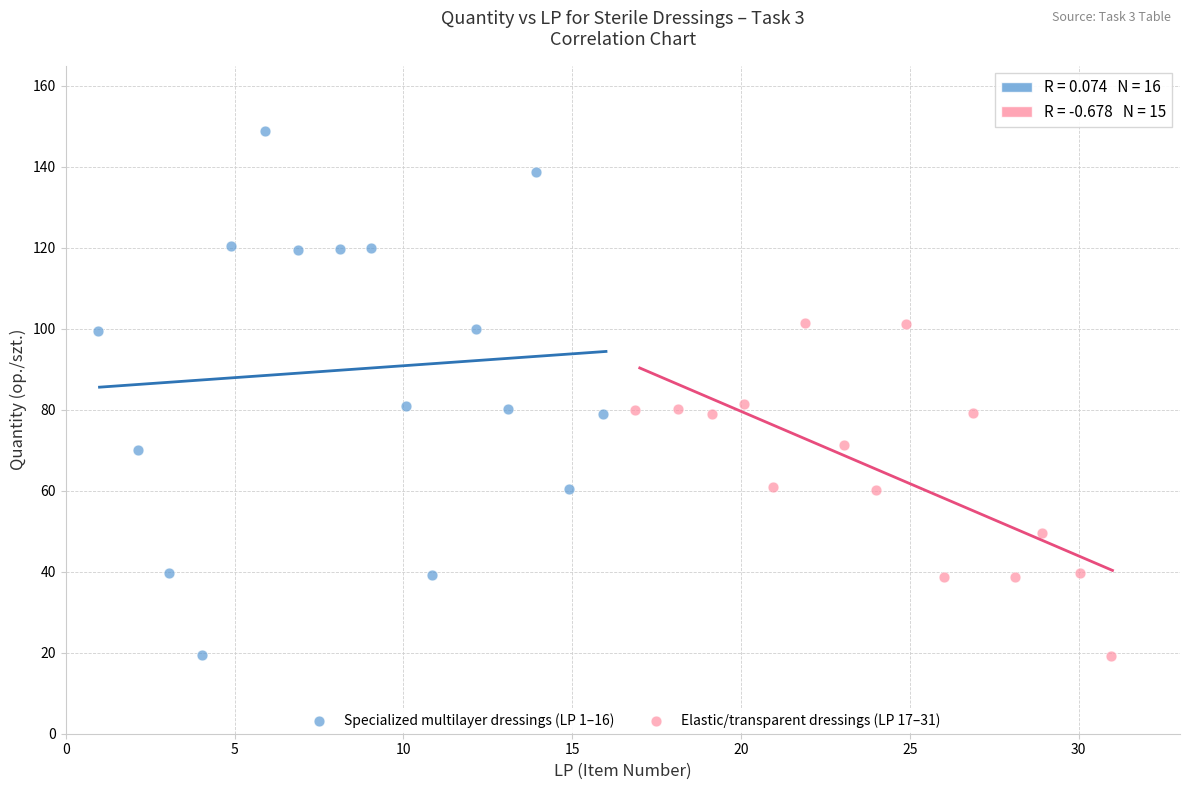

Which series contains the highest Y value?

Specialized multilayer dressings (LP 1–16)